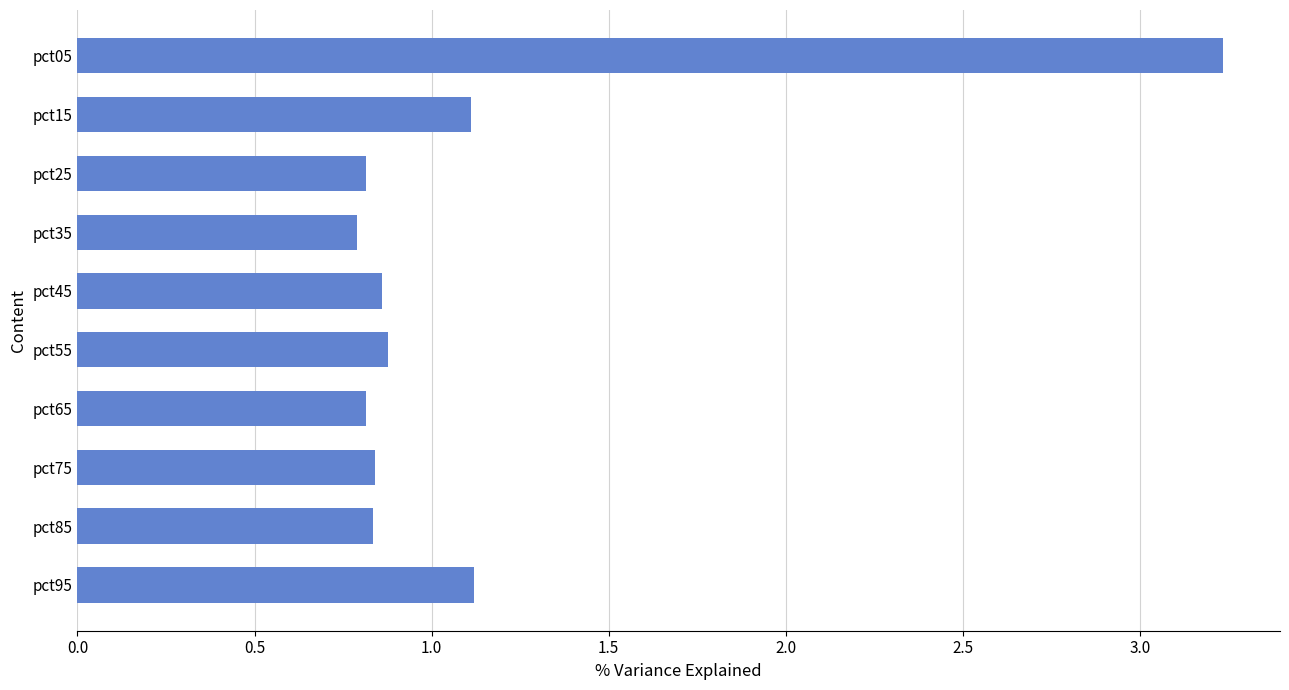

What is the difference between the maximum and minimum values?

2.4